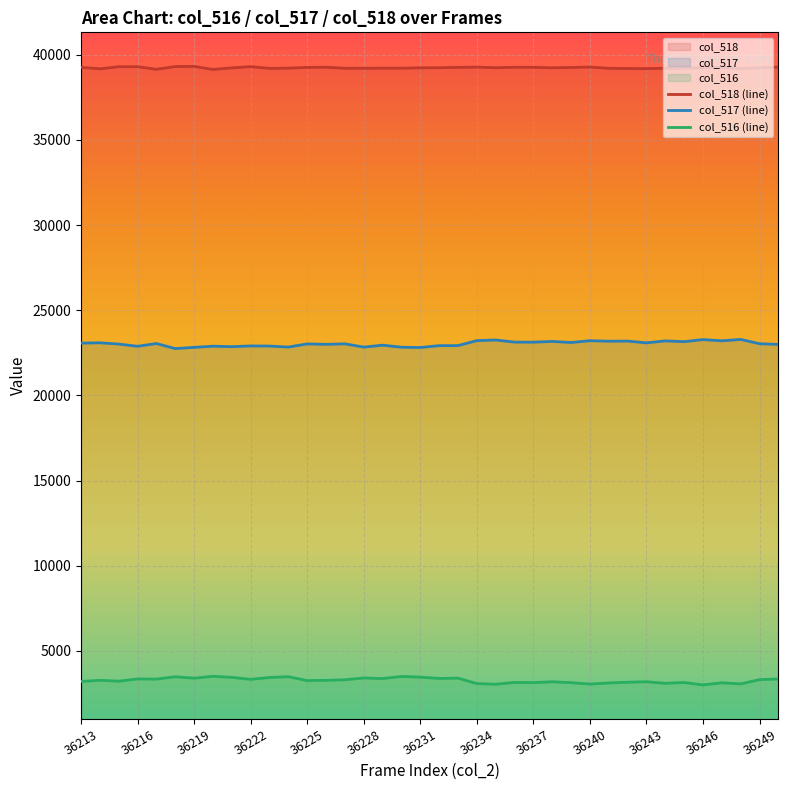

Reading left to right, extract all data points from this chart.

36213=39262	36214=39173	36215=39299	36216=39300	36217=39146	36218=39307	36219=39316	36220=39139	36221=39228	36222=39302	36223=39199	36224=39213	36225=39257	36226=39267	36227=39205	36228=39208	36229=39211	36230=39212	36231=39232	36232=39239	36233=39258	36234=39273	36235=39240	36236=39264	36237=39262	36238=39236	36239=39254	36240=39278	36241=39205	36242=39191	36243=39186	36244=39208	36245=39212	36246=39239	36247=39254	36248=39190	36249=39237	36250=39277